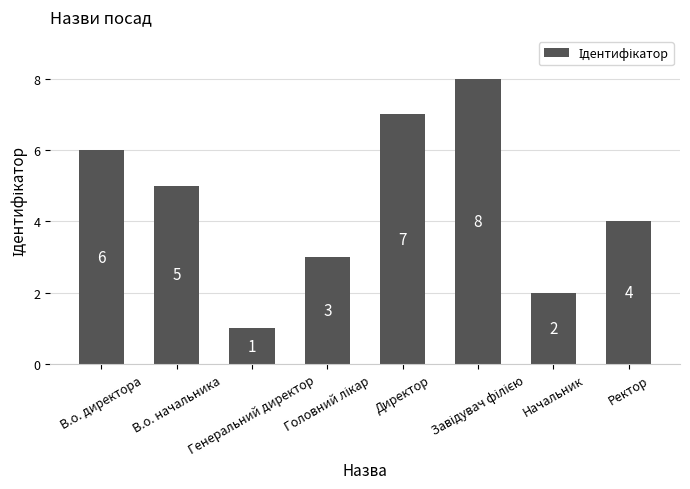

How many values are between 3 and 7?

5